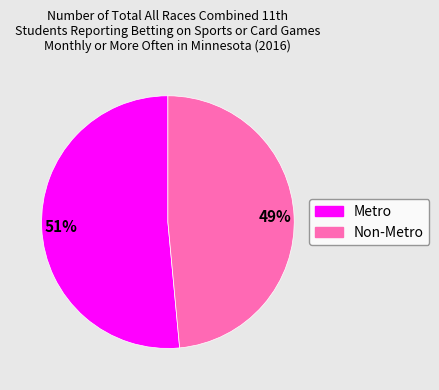

Rank the categories by value from lowest to highest.

Non-Metro, Metro